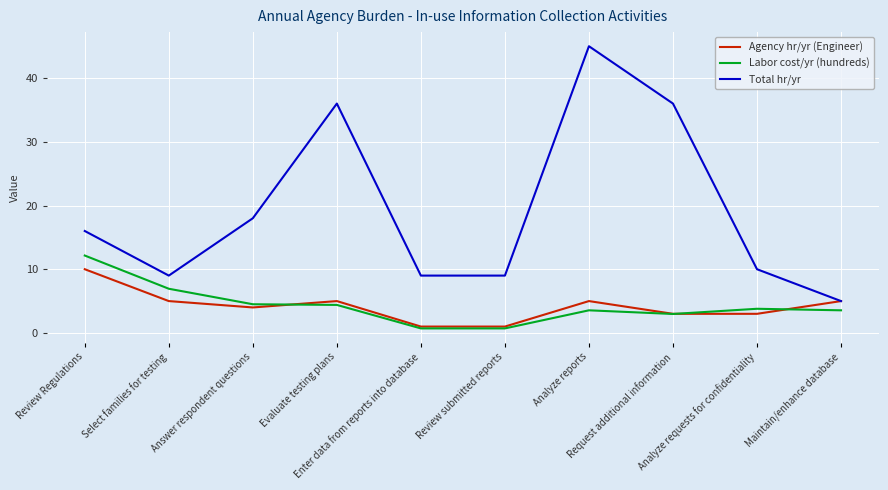

At which label is Total hr/yr closest to 25?

Answer respondent questions